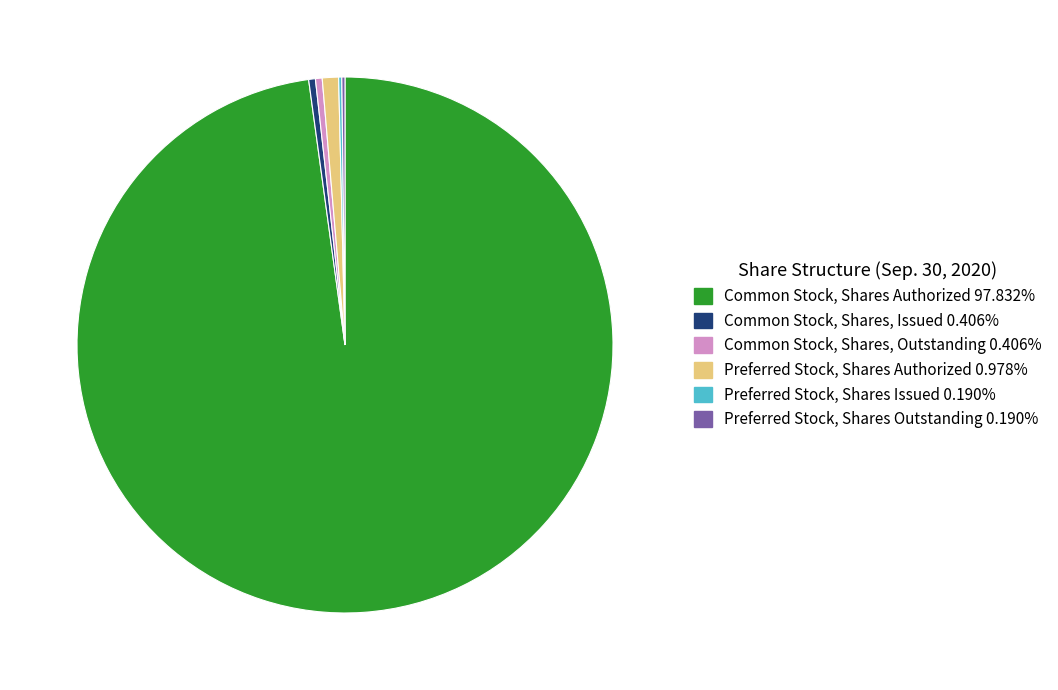

Is there a majority slice in this chart?

Yes